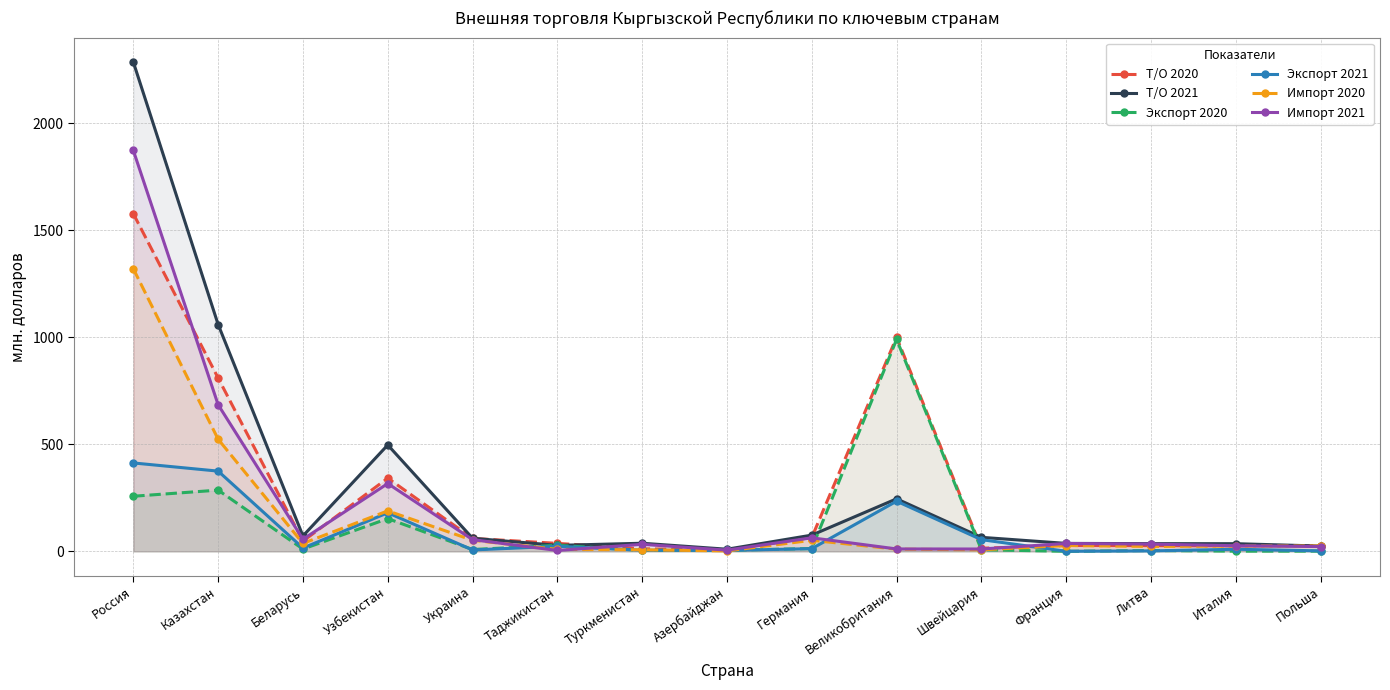

Where does the Т/О 2021 series first go above 61?

Россия